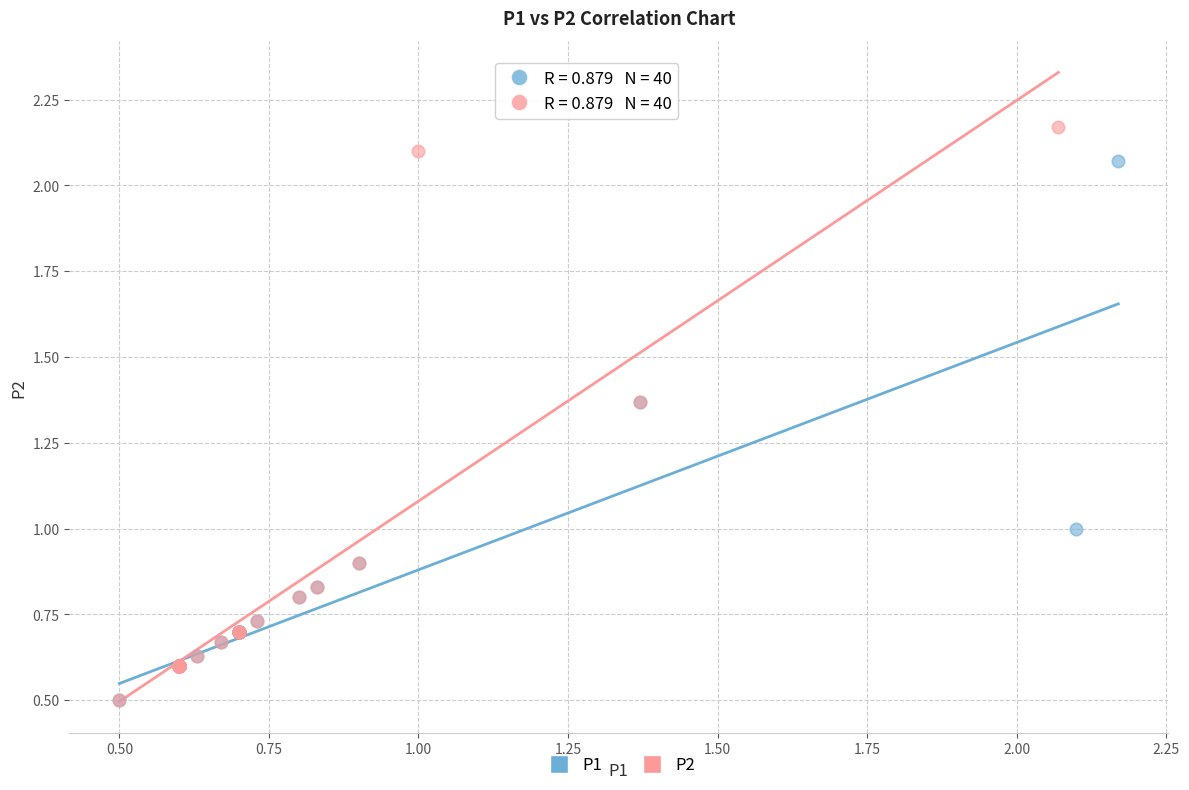

Which series contains the highest Y value?

P2